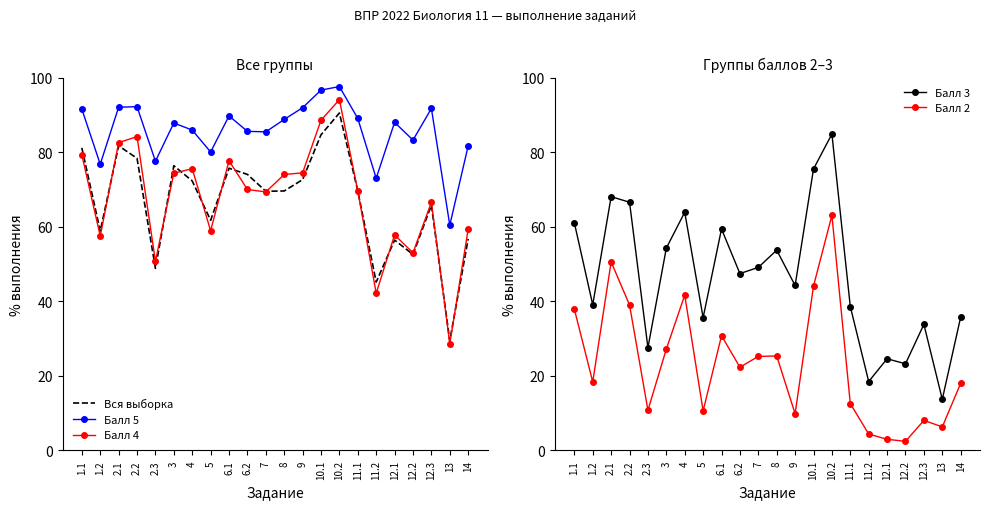

Which has a higher value, 12.3 or 12.2?

12.3